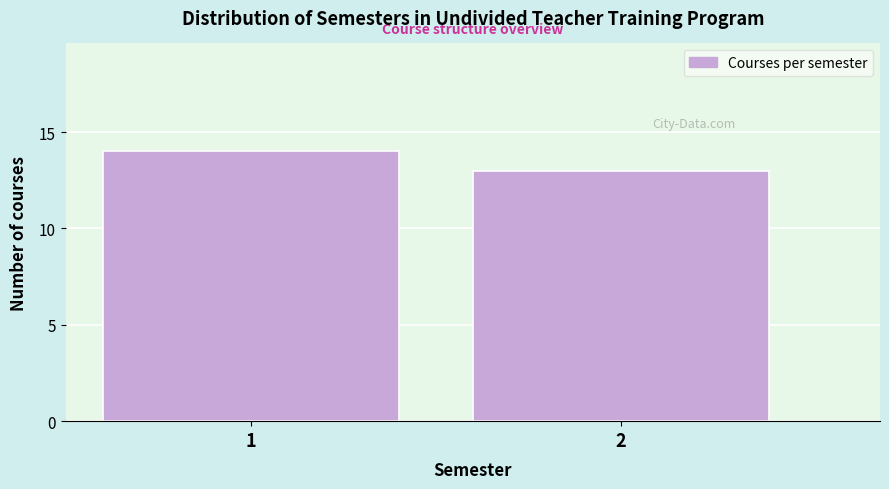

Reading right to left, what are all the values shown in this chart?

13	14